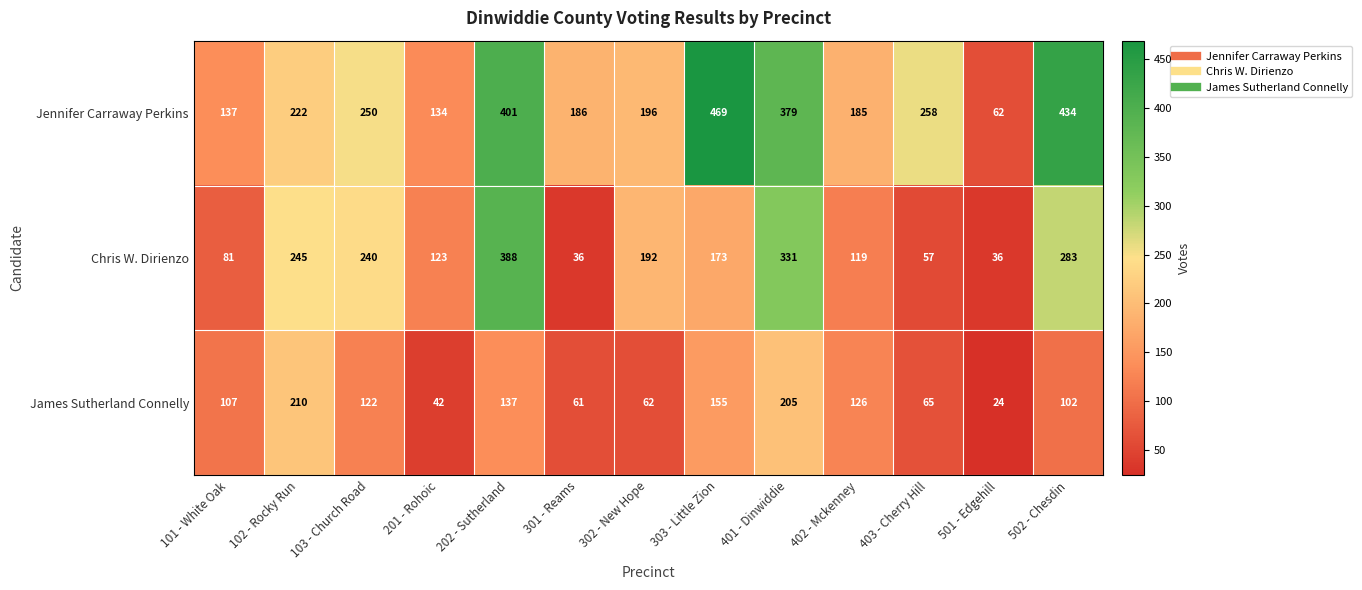

Which label corresponds to the smallest value in the chart?

501 - Edgehill